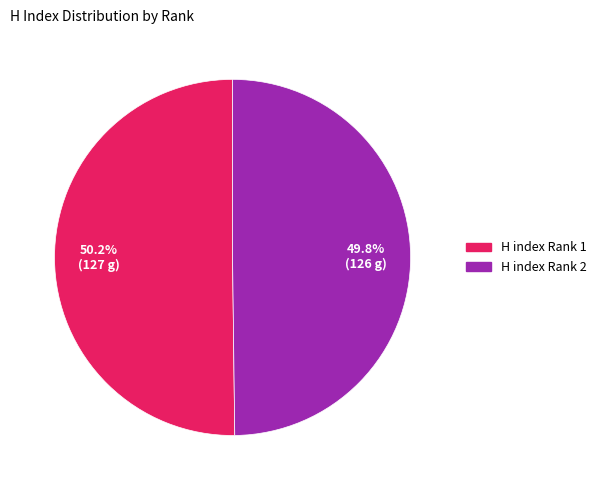

Is there any slice that represents more than half of the pie?

Yes